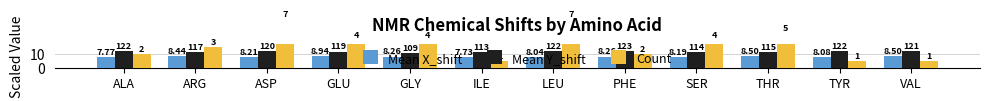

List the labels in order of Mean X_shift value, smallest first.

ILE, ALA, LEU, TYR, SER, ASP, PHE, GLY, ARG, THR, VAL, GLU